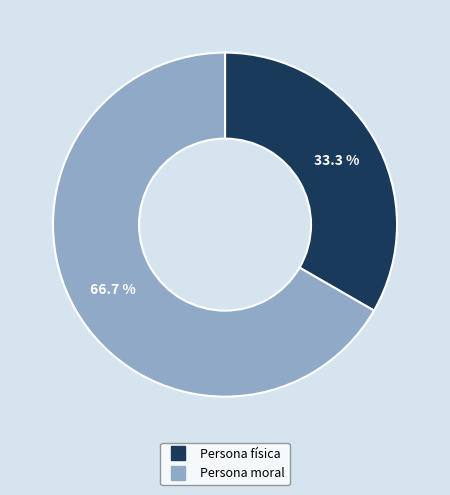

The Persona moral slice represents 75% of the pie. True or false?

False